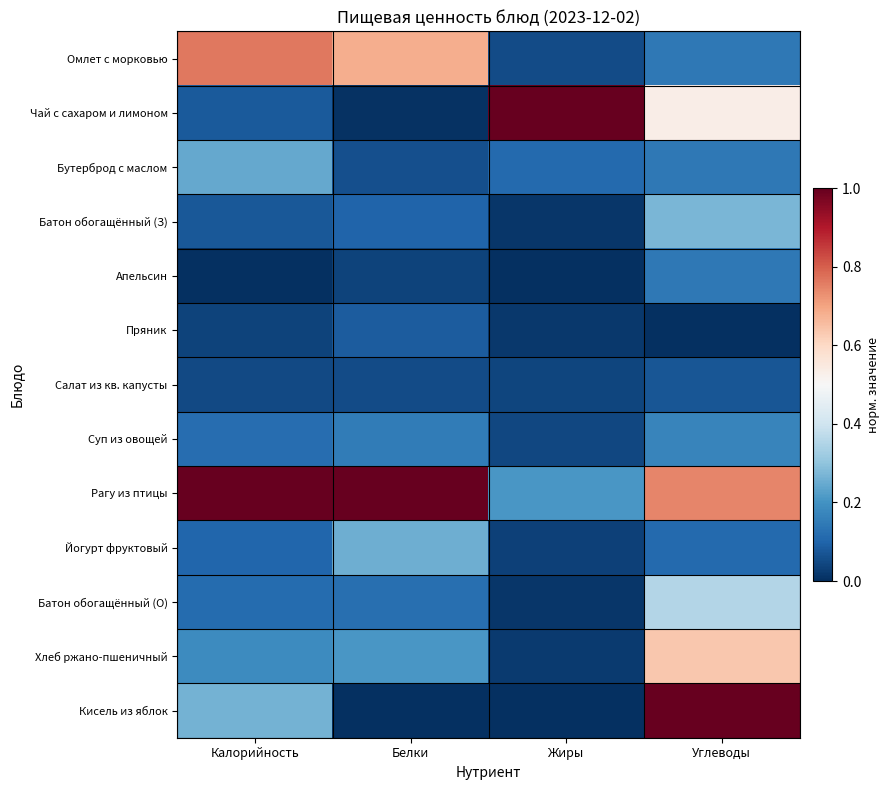

Reading left to right, transcribe all the data shown in this chart.

Омлет с морковью: Калорийность=0.8	Белки=0.7	Жиры=0.1	Углеводы=0.1
Чай с сахаром и лимоном: Калорийность=0.1	Белки=0.0	Жиры=1.0	Углеводы=0.5
Бутерброд с маслом: Калорийность=0.2	Белки=0.1	Жиры=0.1	Углеводы=0.1
Батон обогащённый (З): Калорийность=0.1	Белки=0.1	Жиры=0.0	Углеводы=0.3
Апельсин: Калорийность=0.0	Белки=0.0	Жиры=0.0	Углеводы=0.1
Пряник: Калорийность=0.0	Белки=0.1	Жиры=0.0	Углеводы=0.0
Салат из кв. капусты: Калорийность=0.0	Белки=0.1	Жиры=0.0	Углеводы=0.1
Суп из овощей: Калорийность=0.1	Белки=0.2	Жиры=0.0	Углеводы=0.2
Рагу из птицы: Калорийность=1.0	Белки=1.0	Жиры=0.2	Углеводы=0.7
Йогурт фруктовый: Калорийность=0.1	Белки=0.3	Жиры=0.0	Углеводы=0.1
Батон обогащённый (О): Калорийность=0.1	Белки=0.1	Жиры=0.0	Углеводы=0.4
Хлеб ржано-пшеничный: Калорийность=0.2	Белки=0.2	Жиры=0.0	Углеводы=0.6
Кисель из яблок: Калорийность=0.3	Белки=0.0	Жиры=0.0	Углеводы=1.0